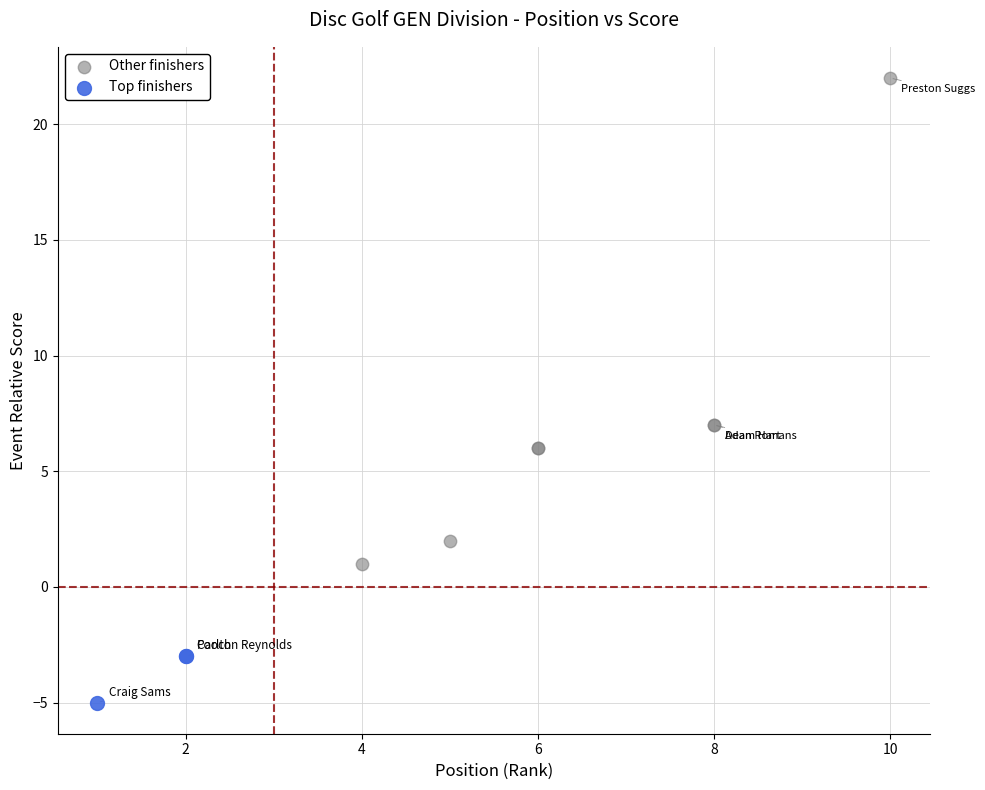

Which series has the largest Y range (max minus min)?

Other finishers